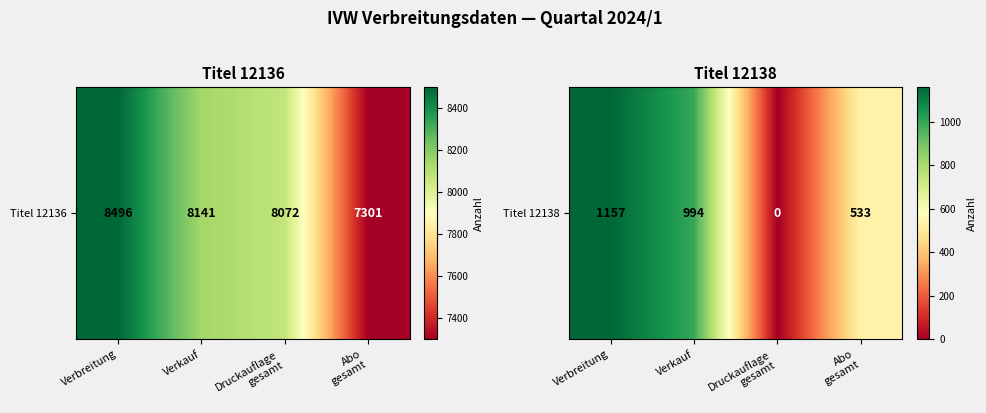

Reading left to right, extract all data points from this chart.

Verbreitung=1157	Verkauf=994	Druckauflage
gesamt=0	Abo
gesamt=533